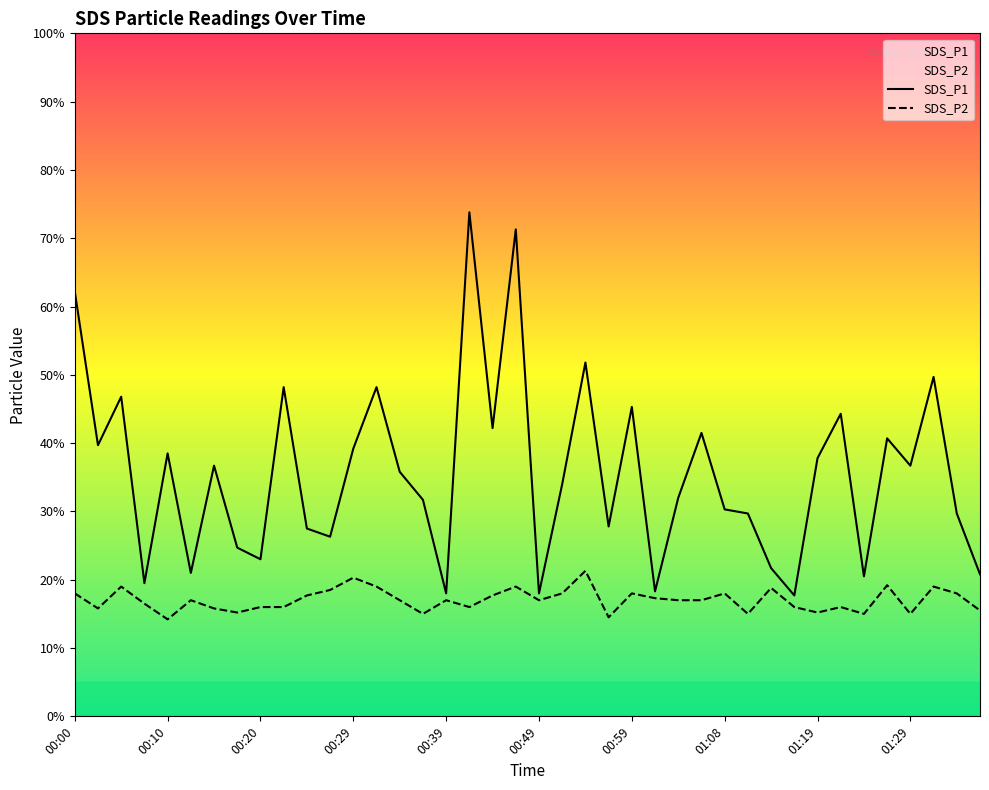

In SDS_P2, how many points are lower than both neighbors (excluding endpoints)?

11